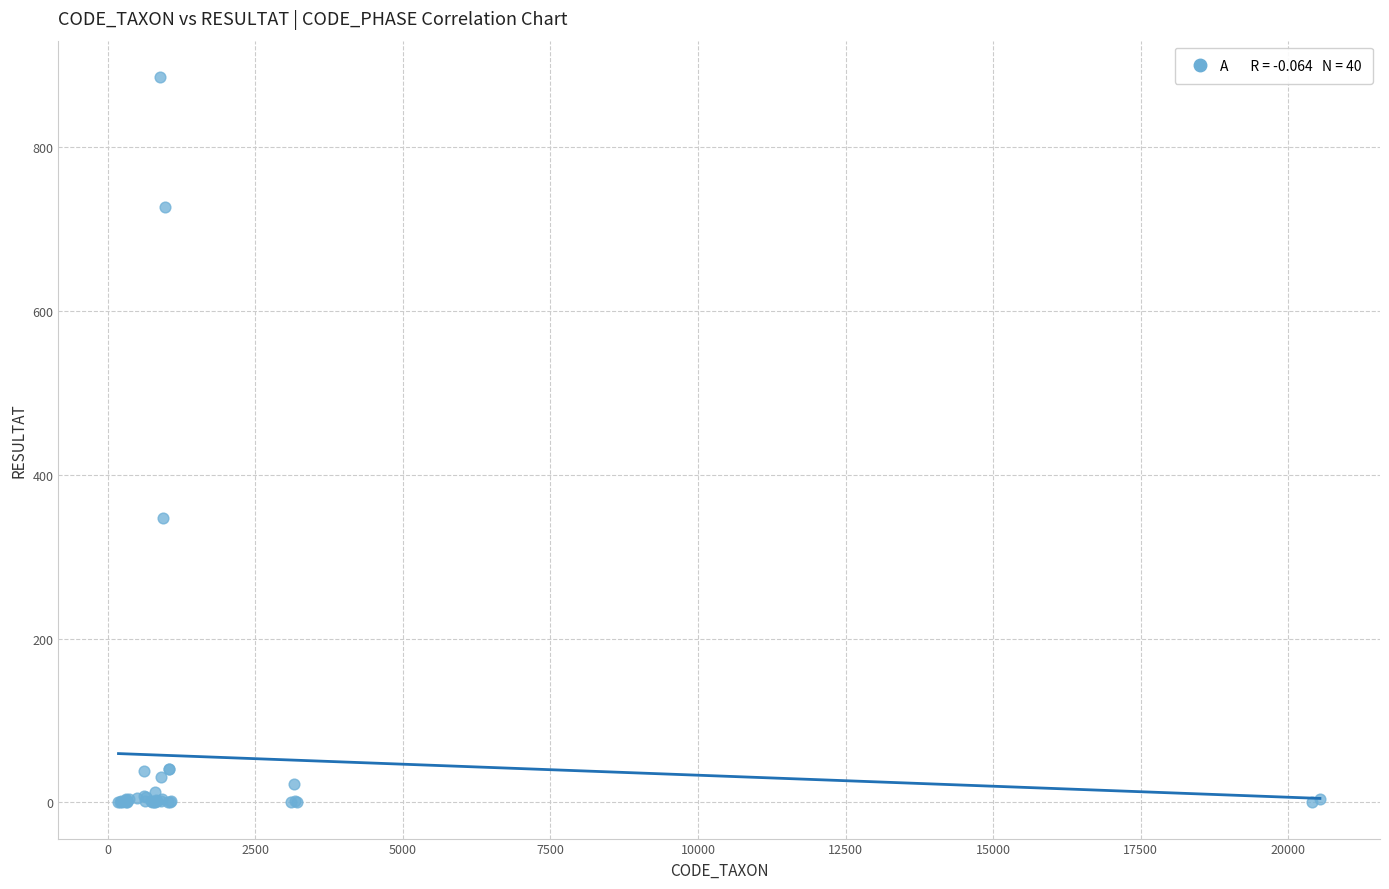

What Y value in the scatter plot is closest to 443?

347